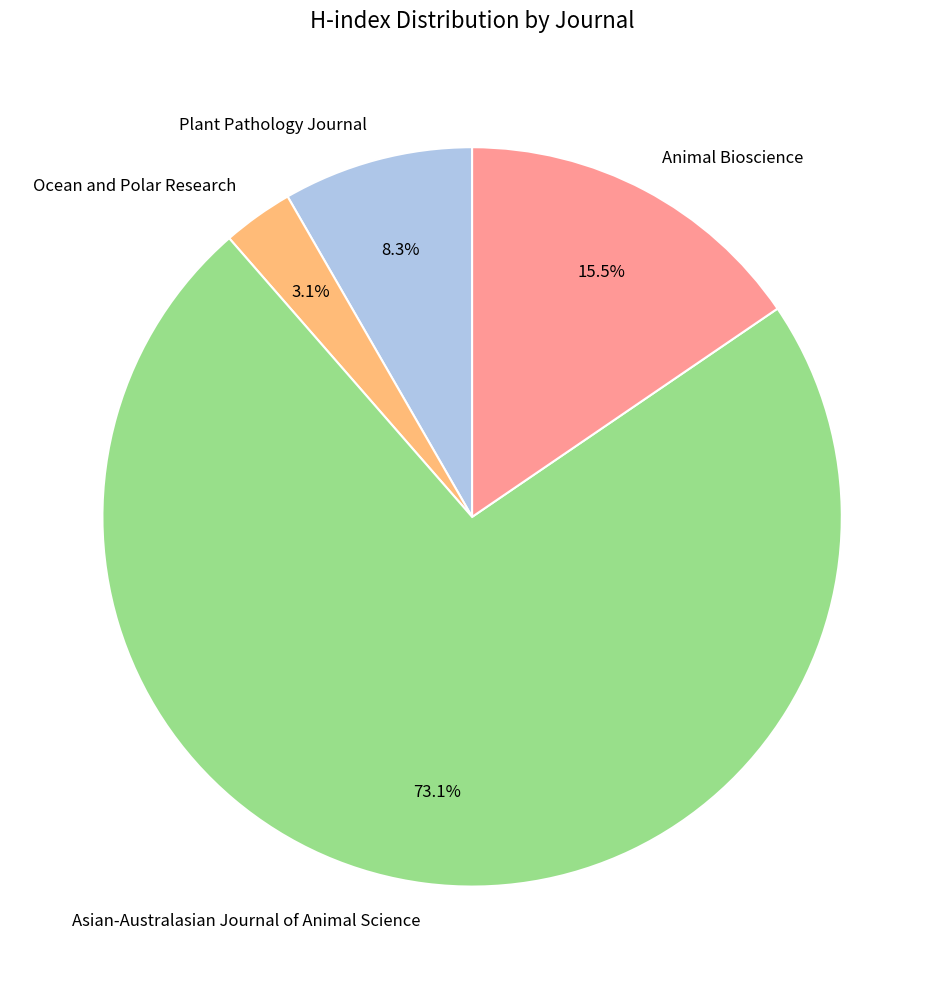

What percentage is the Asian-Australasian Journal of Animal Science slice, to the nearest percent?

73%